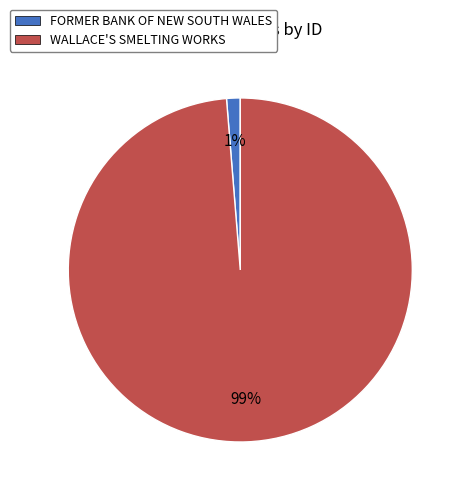

Is there any slice that represents more than half of the pie?

Yes